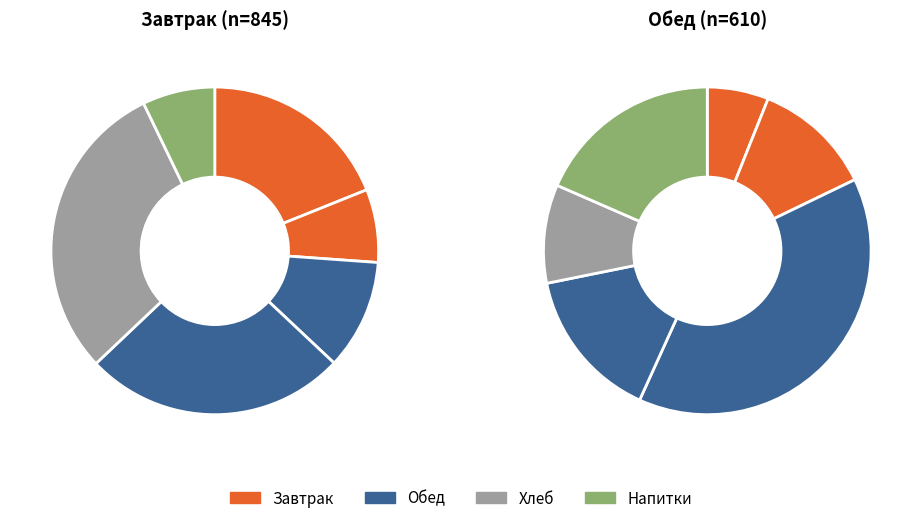

What is the smallest slice in the pie chart?

6